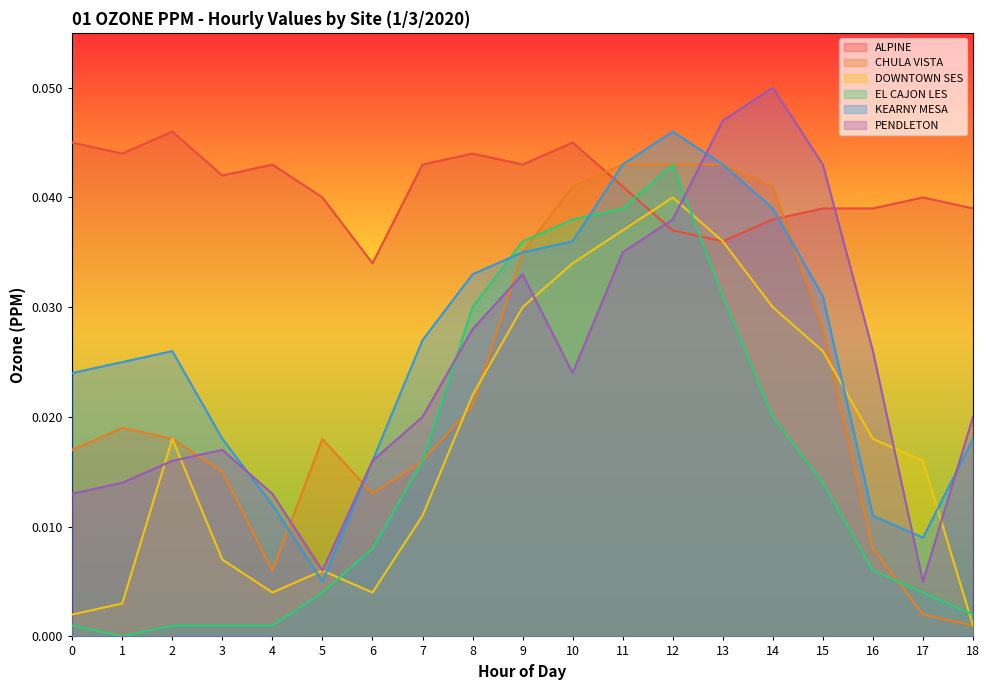

How many lines are shown in the chart?

6